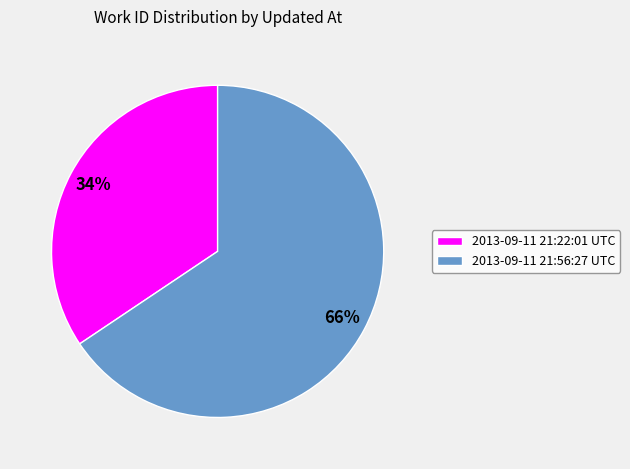

Between 2013-09-11 21:22:01 UTC and 2013-09-11 21:56:27 UTC, which is larger?

2013-09-11 21:56:27 UTC